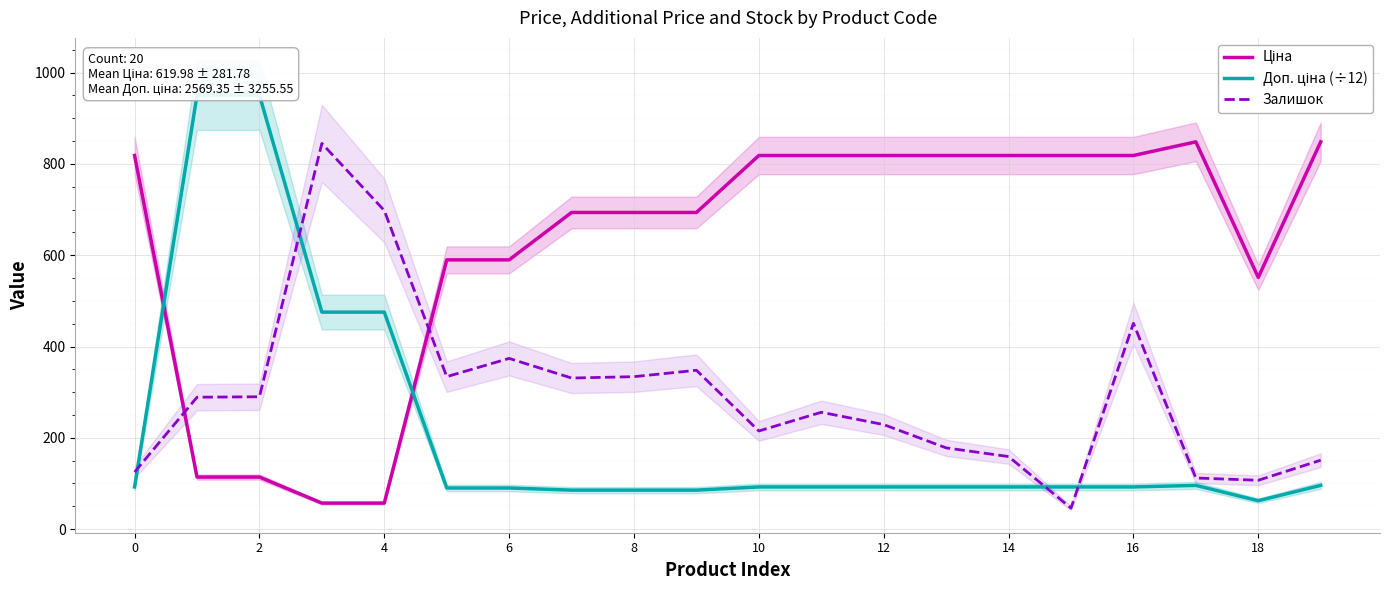

How many categories are shown in the chart?

20